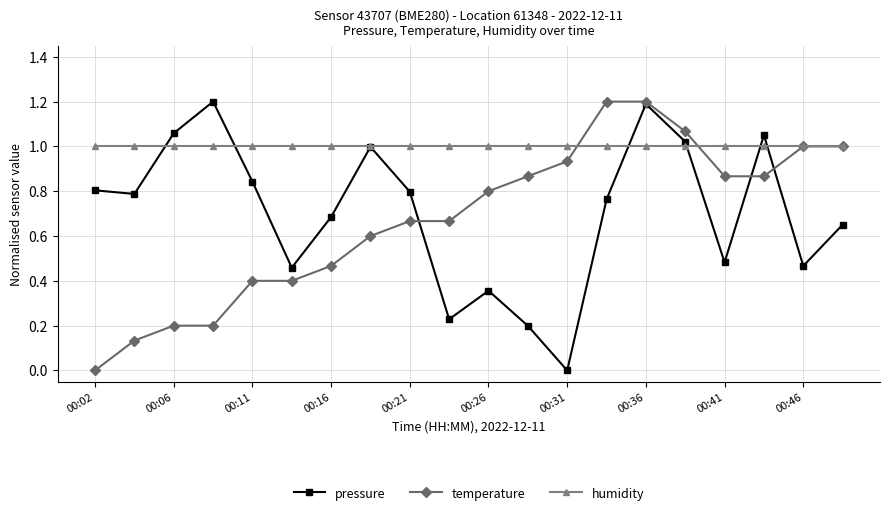

Which series has the largest total across all categories?

humidity